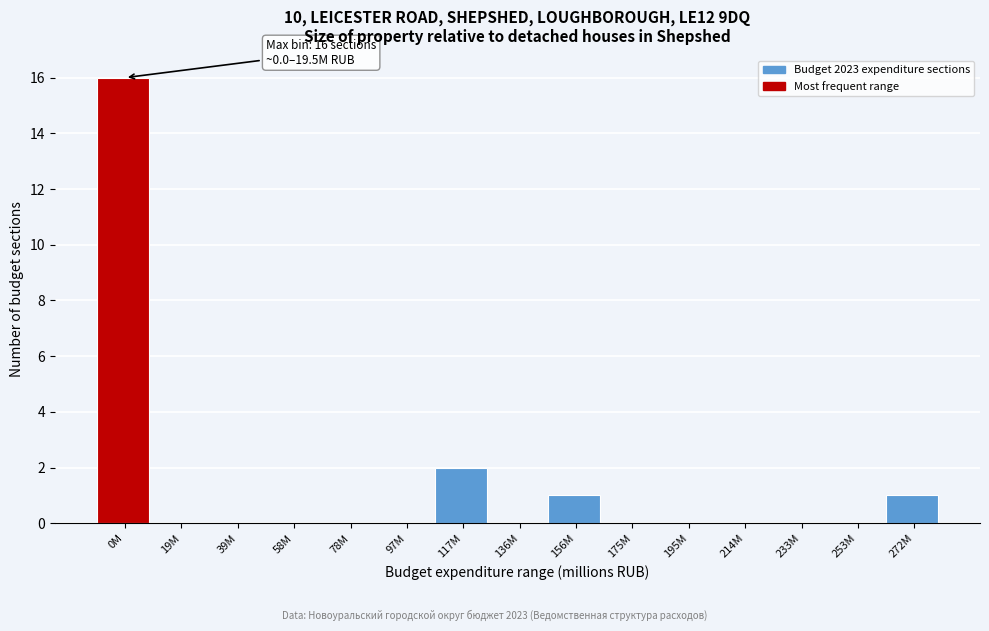

Reading left to right, list all the values displayed in this chart.

0M=16	19M=0	39M=0	58M=0	78M=0	97M=0	117M=2	136M=0	156M=1	175M=0	195M=0	214M=0	233M=0	253M=0	272M=1